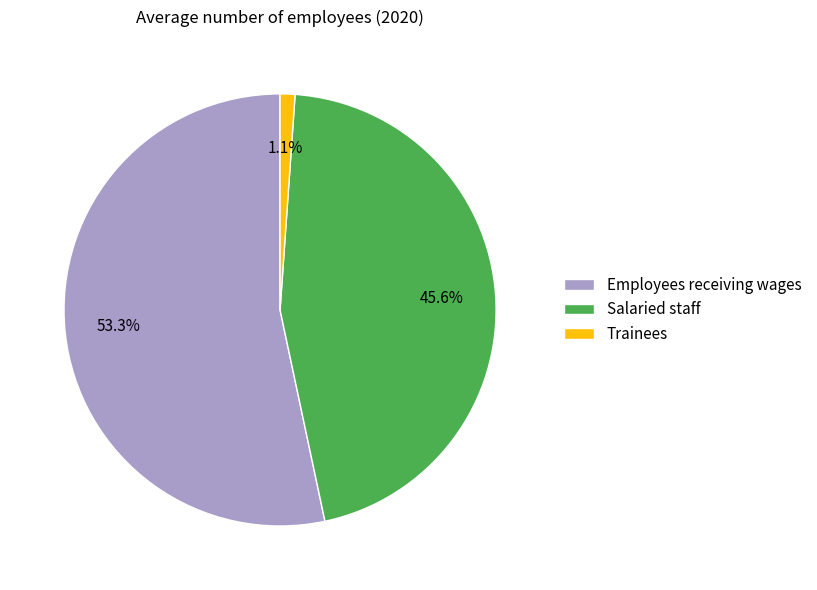

Is it true that Salaried staff is 51% of the pie?

False